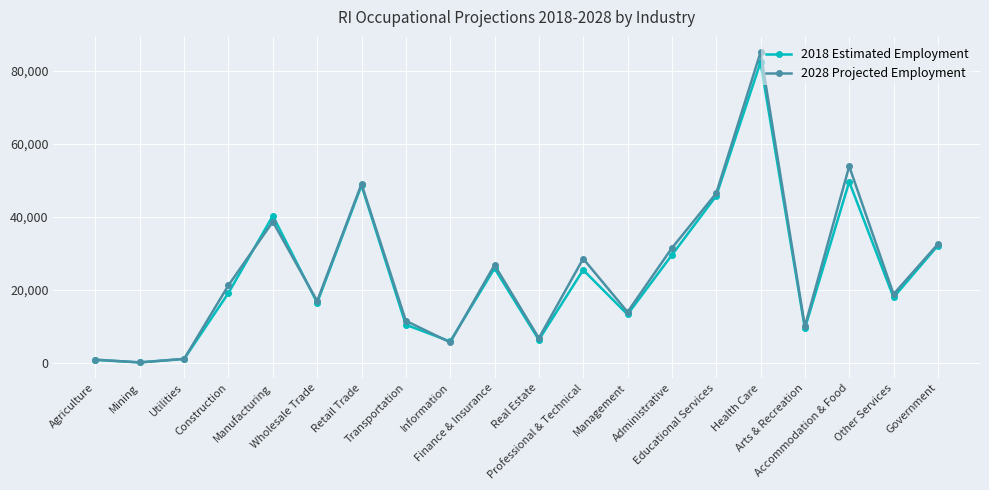

What is the maximum value for 2028 Projected Employment?

85100